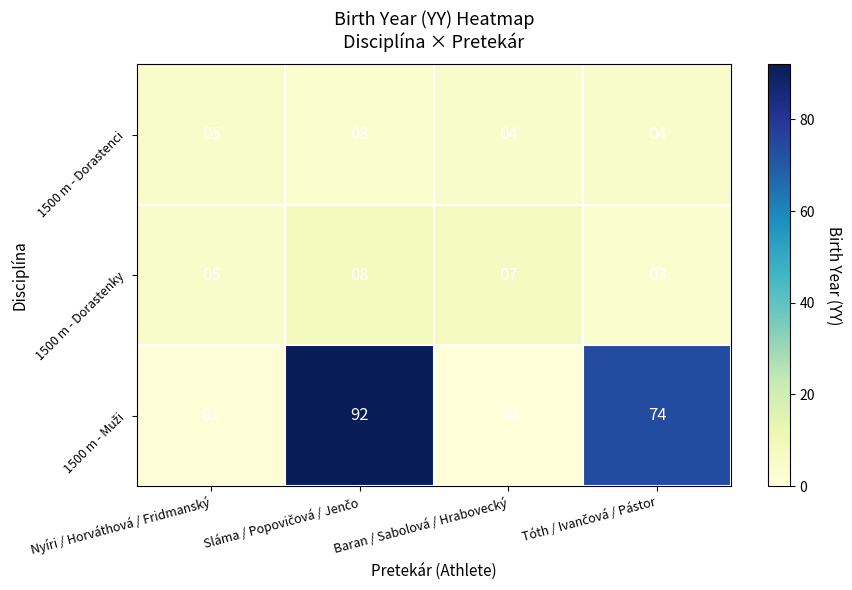

What is the difference between the maximum and second lowest values in the 1500 m - Dorastenky series?

3